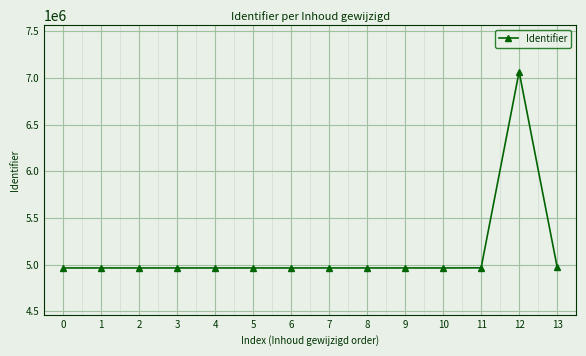

How many series are shown in this chart?

1